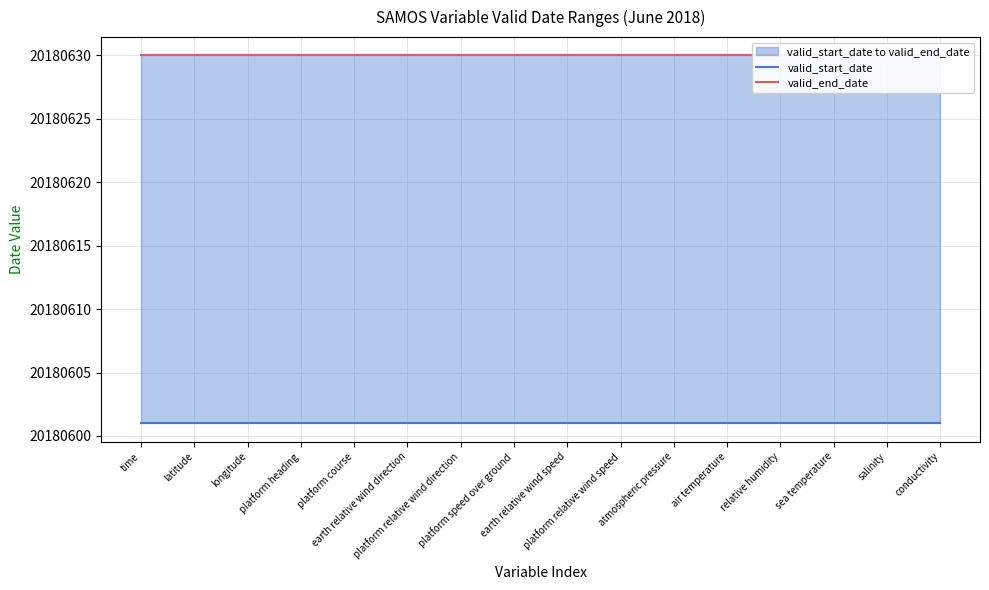

At how many categories does at least one series exceed 20180606?

16